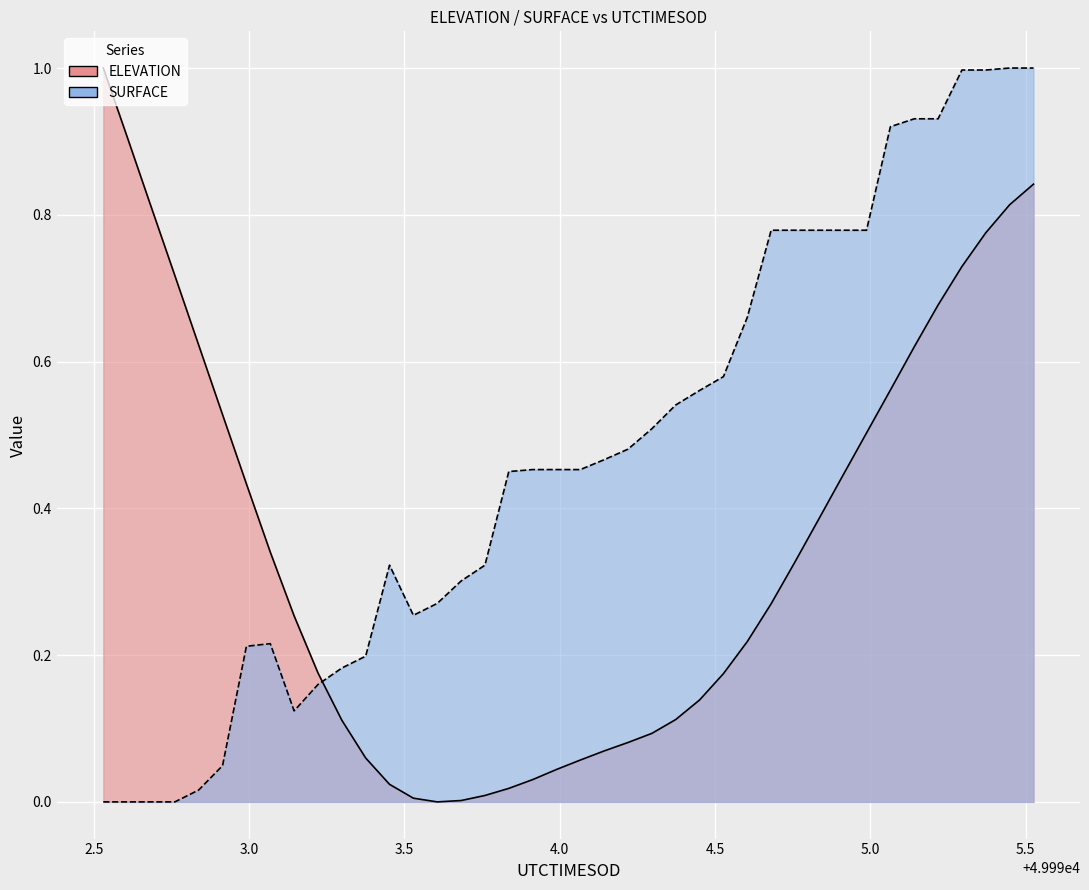

What is the value of the ELEVATION point at the 25th from the left?

0.1